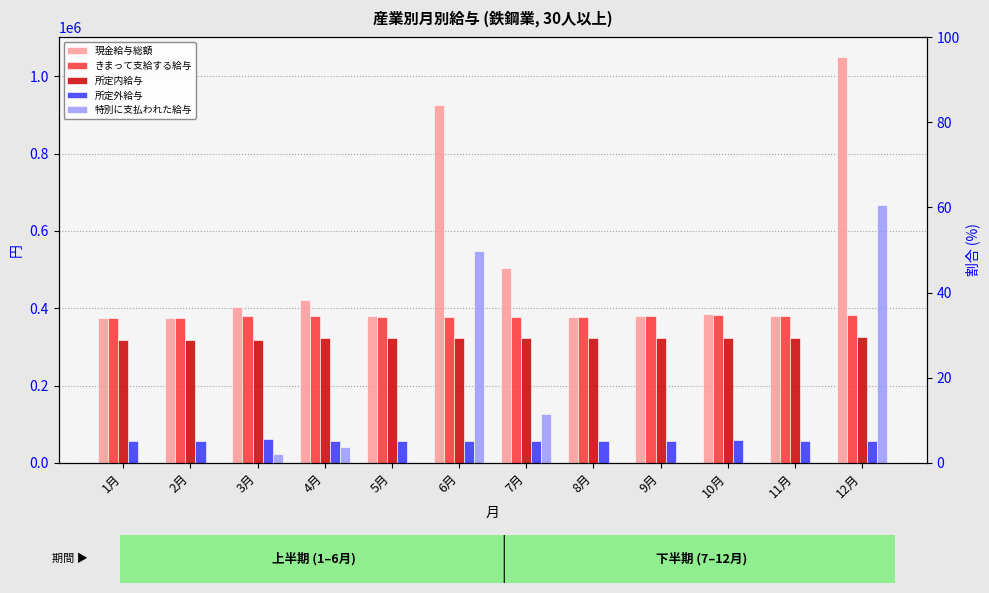

At which category does the chart reach its minimum across all series?

1月